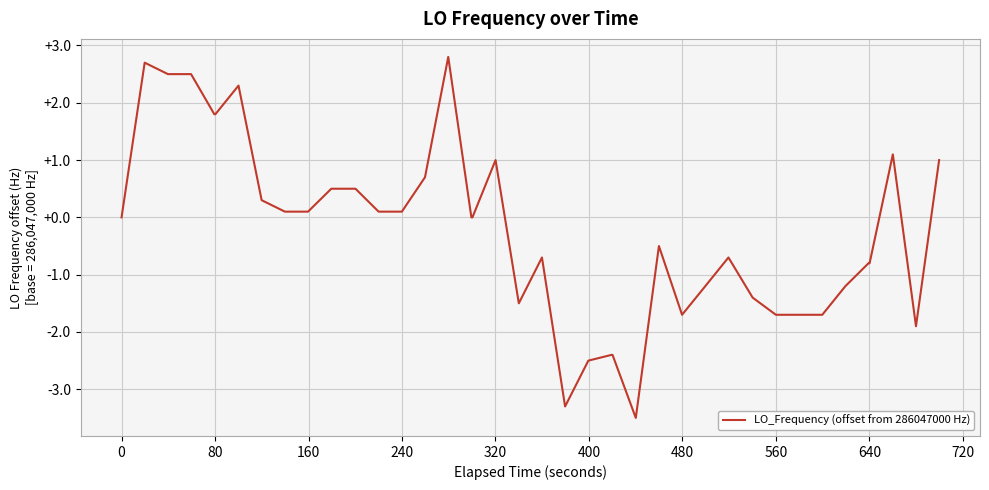

What is the greatest value displayed?

2.8